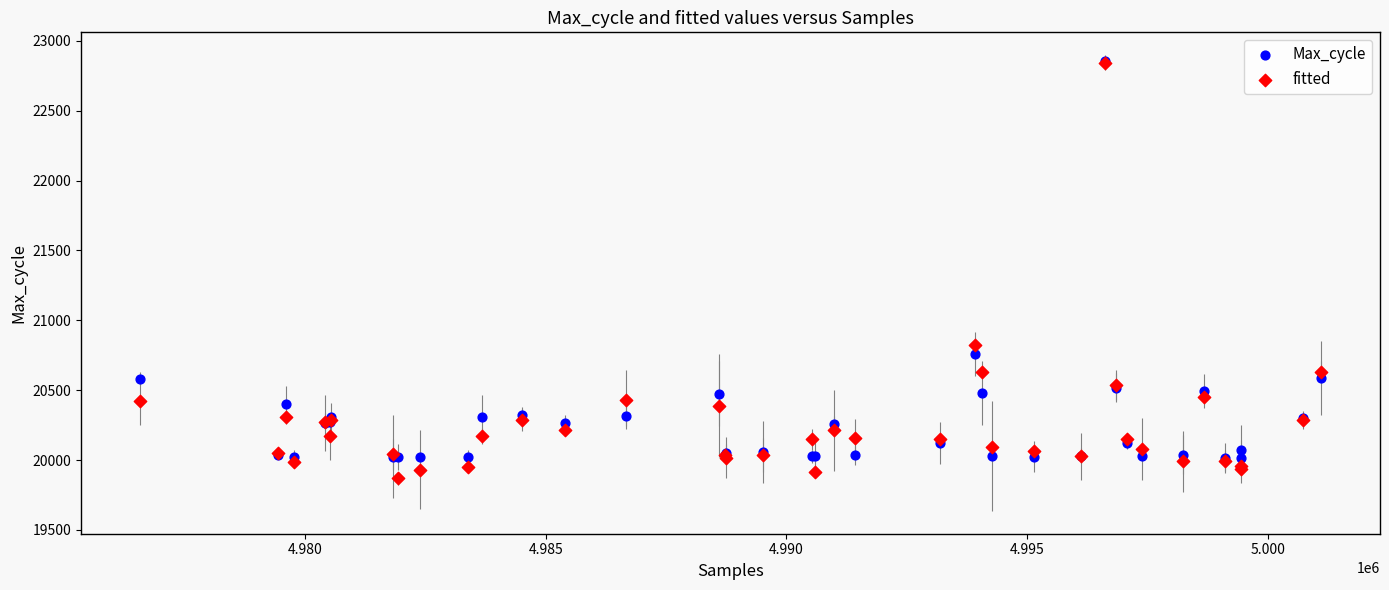

Which series has the widest spread of Y values?

fitted